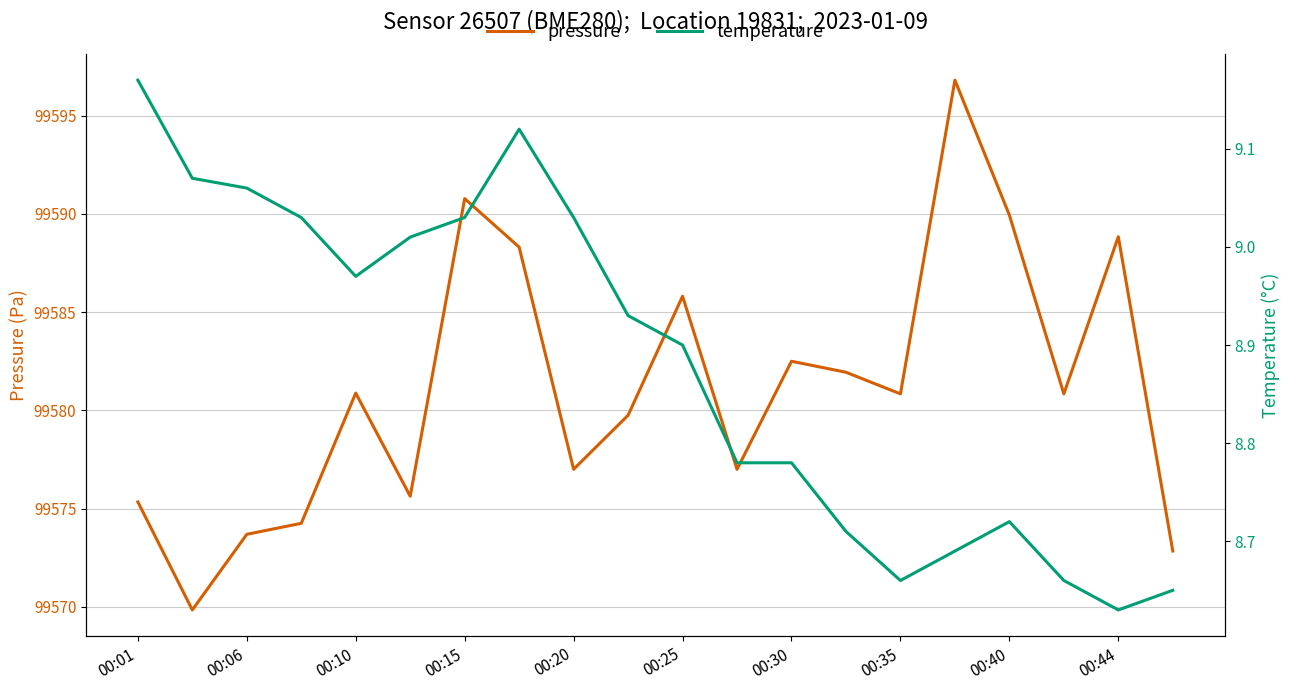

What is the value of the temperature point at the 8th from the left?

9.1